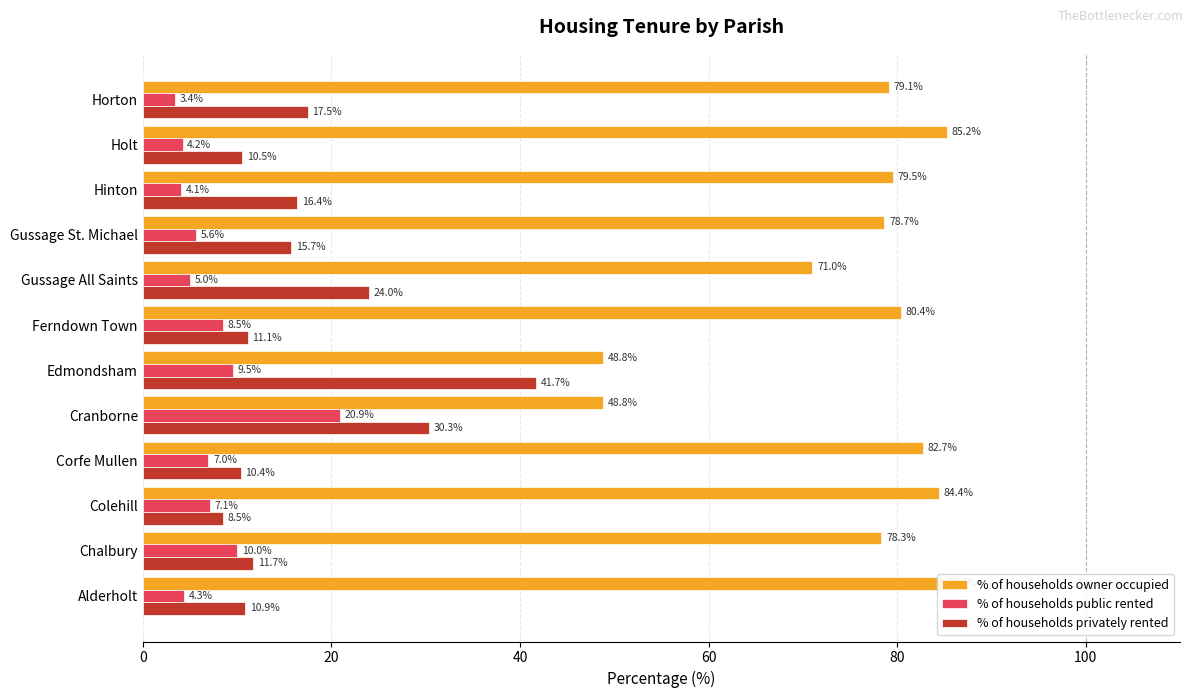

What is the difference between the highest and lowest values at Holt?

81.0